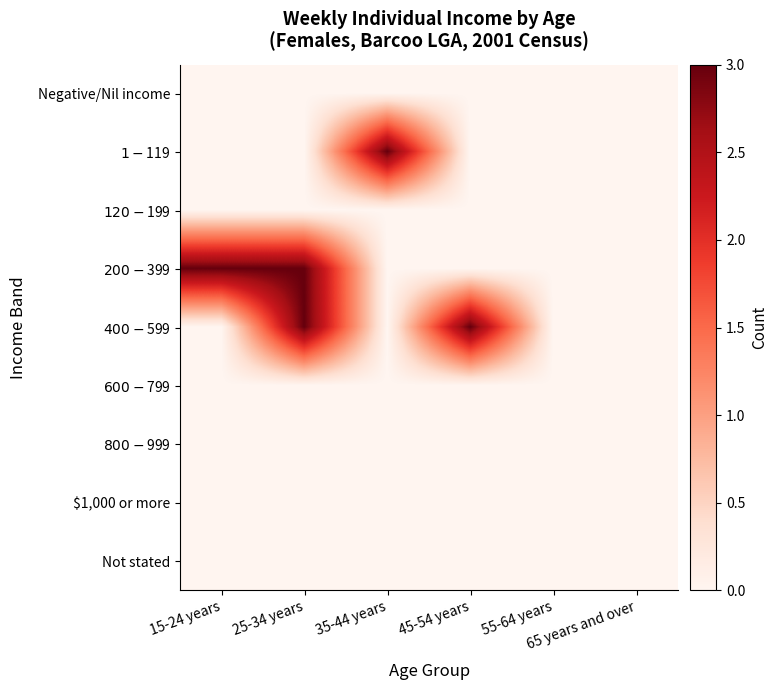

Which series changed the most between 35-44 years and 65 years and over?

$1-$119